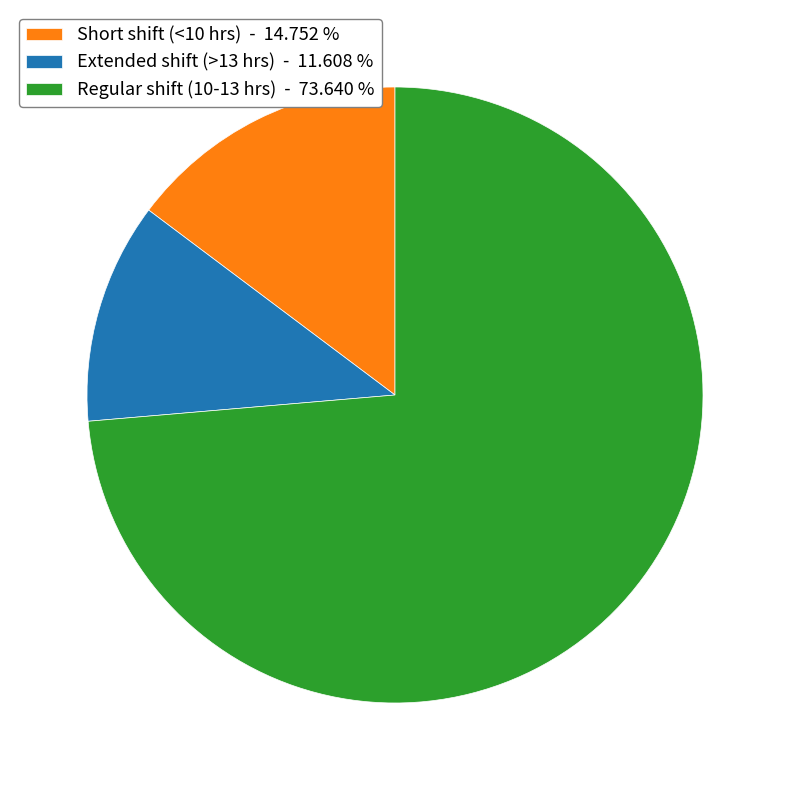

Between Extended shift (>13 hrs) - 11.608 % and Short shift (<10 hrs) - 14.752 %, which is larger?

Short shift (<10 hrs) - 14.752 %